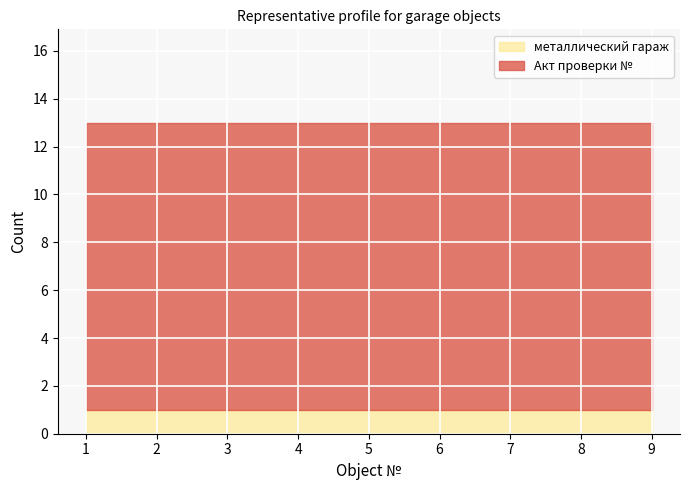

Rank the series by their maximum value, from lowest to highest.

металлический гараж, Акт проверки №